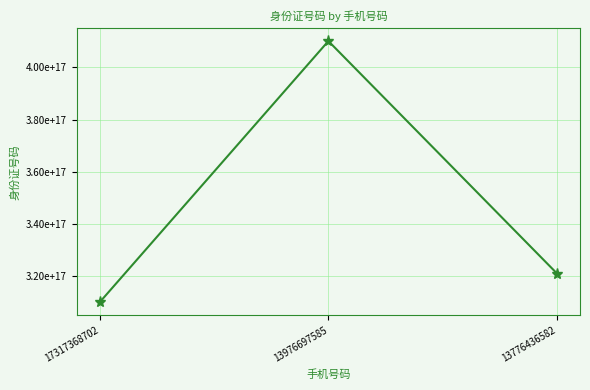

Reading right to left, extract all data points from this chart.

321088199010267392	410105198402180416	310105196405130048